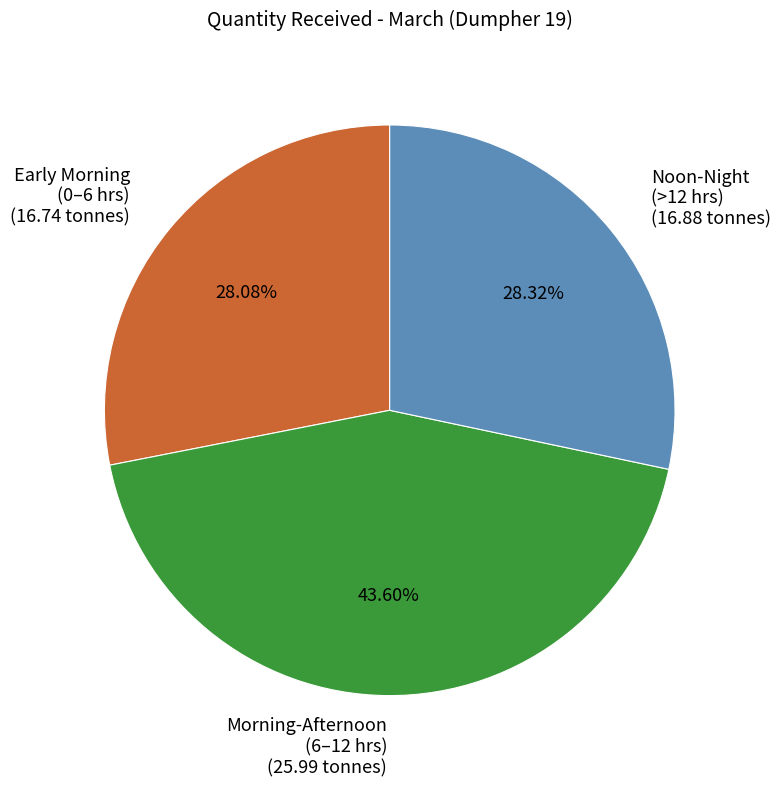

Does any single category account for the majority?

No